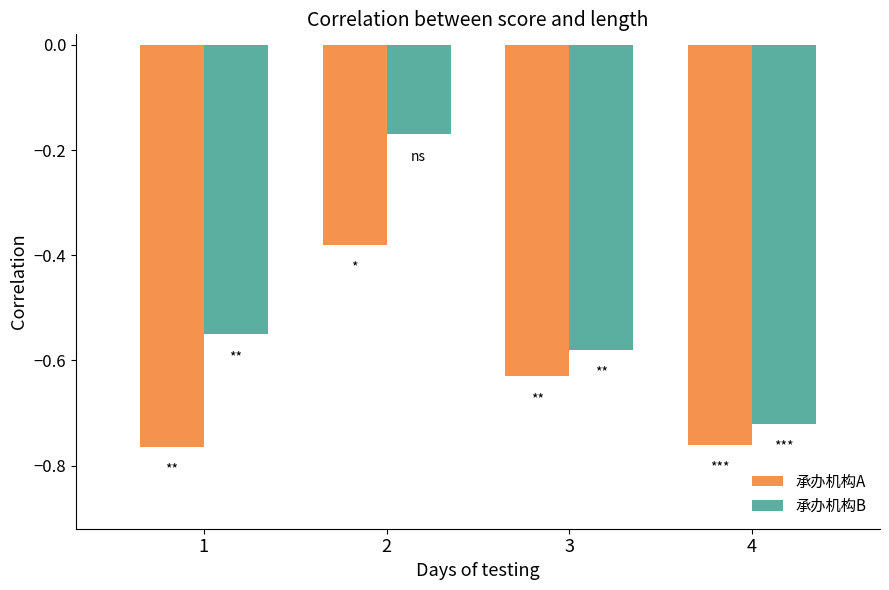

What are all the series names shown in the legend?

承办机构A, 承办机构B